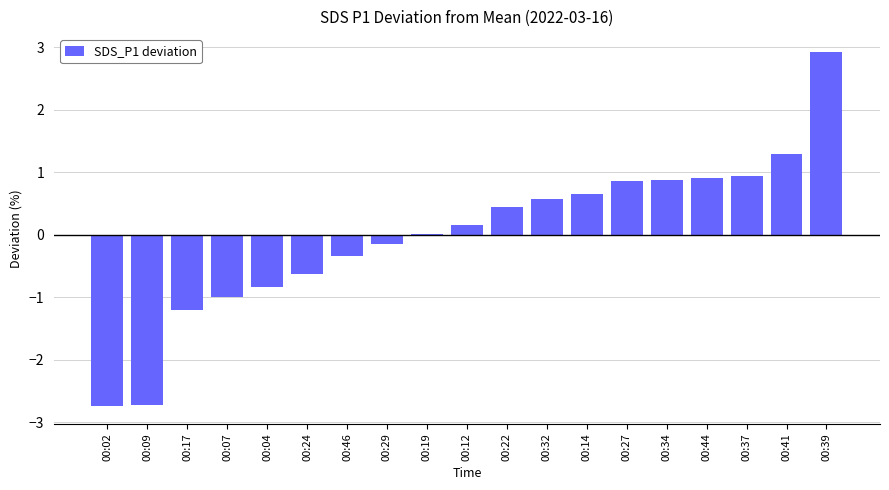

The chart shows a value of 0.2 at 00:12. True or false?

True